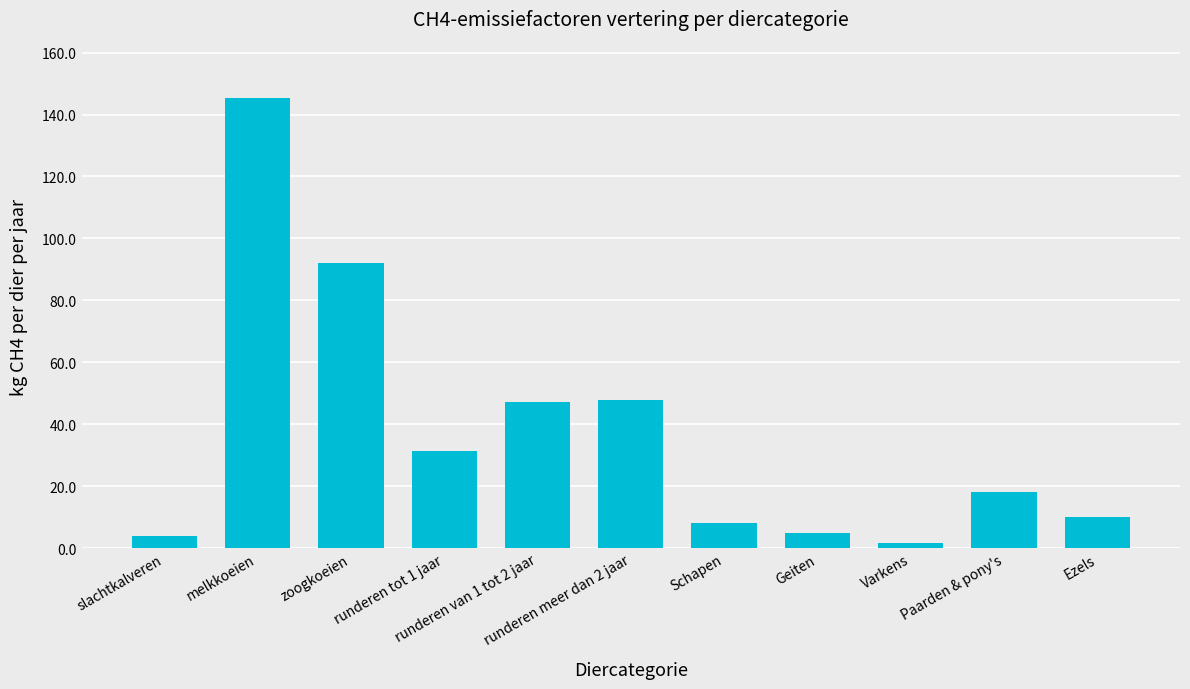

What is the value of the 2nd bar from the left?

145.2